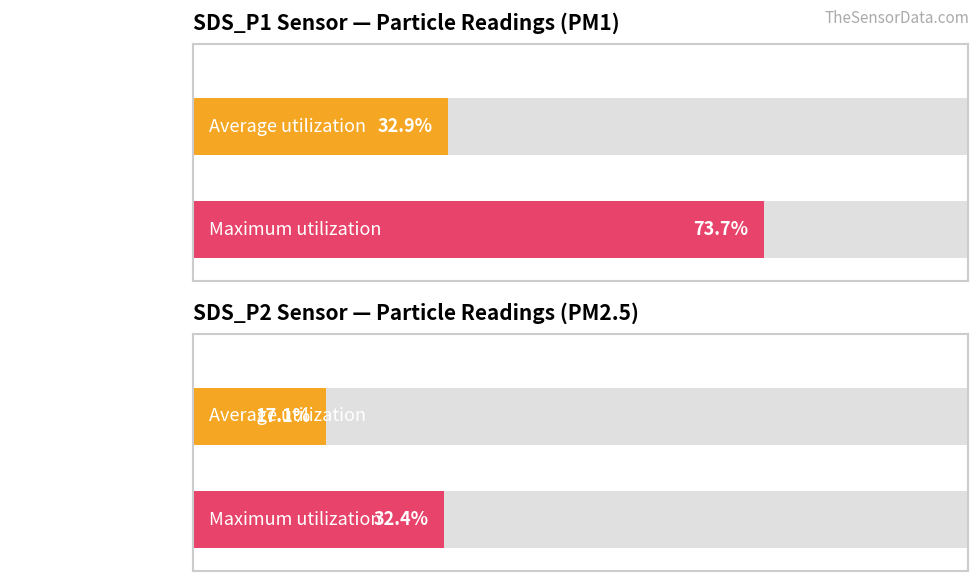

What are all the series names shown in the legend?

SDS_P1, SDS_P2